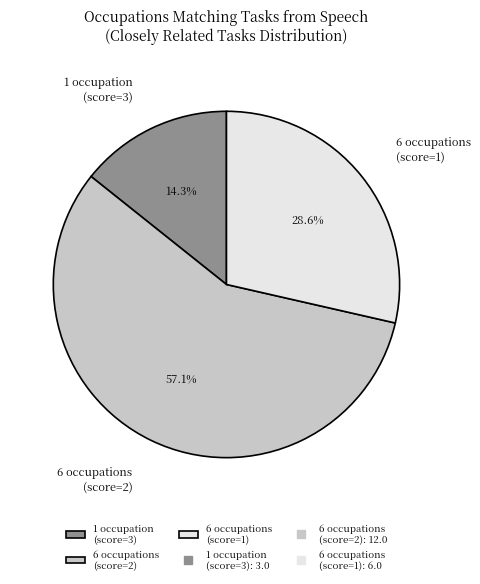

Is there a majority slice in this chart?

Yes